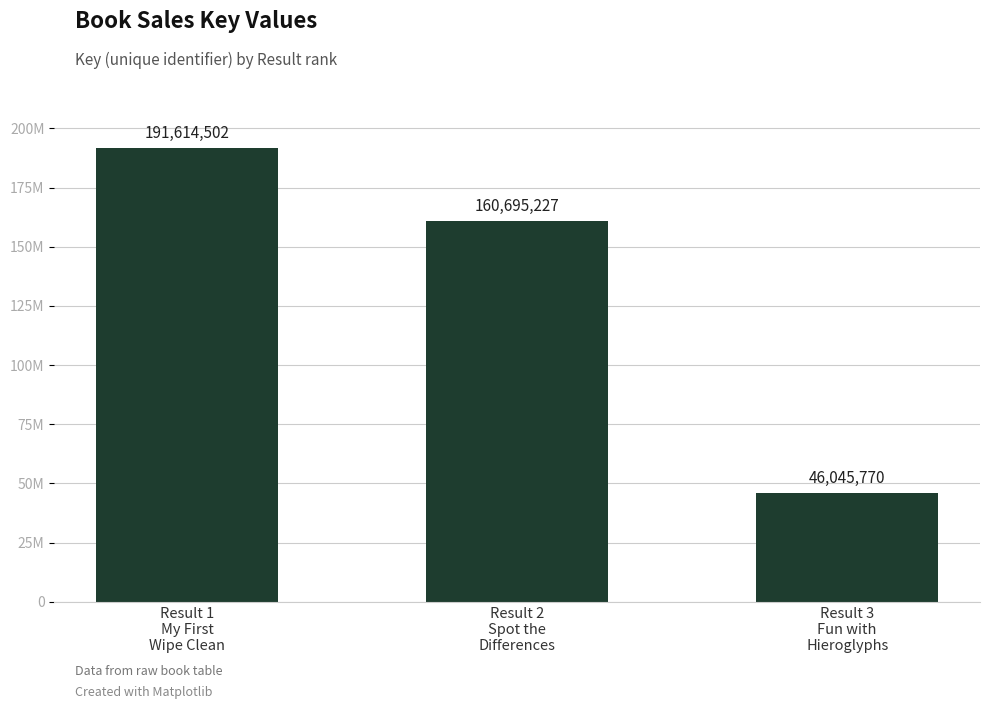

What is the minimum value shown in the chart?

46045770